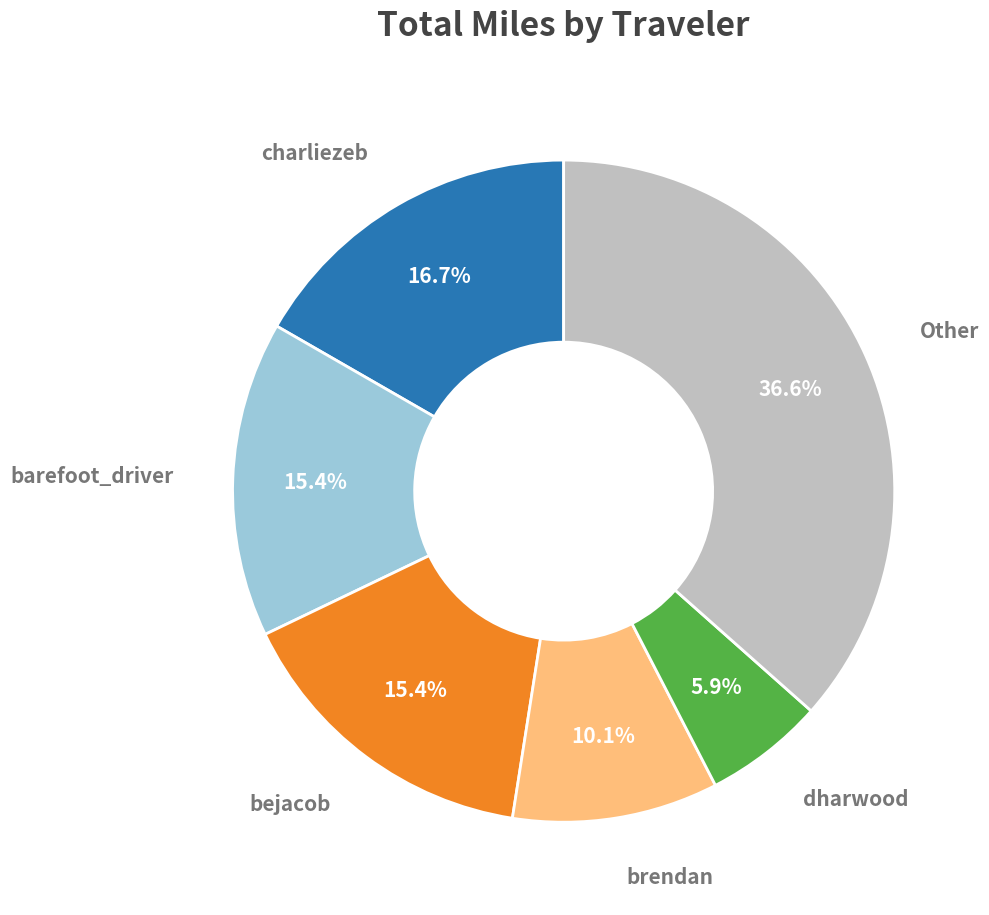

Is there any slice that represents more than half of the pie?

No